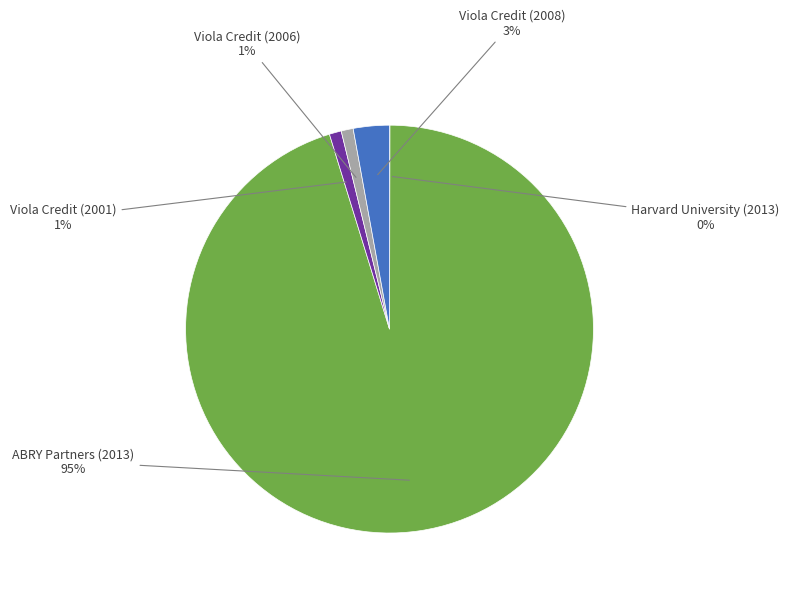

To the nearest percent, what is the average slice percentage?

20%